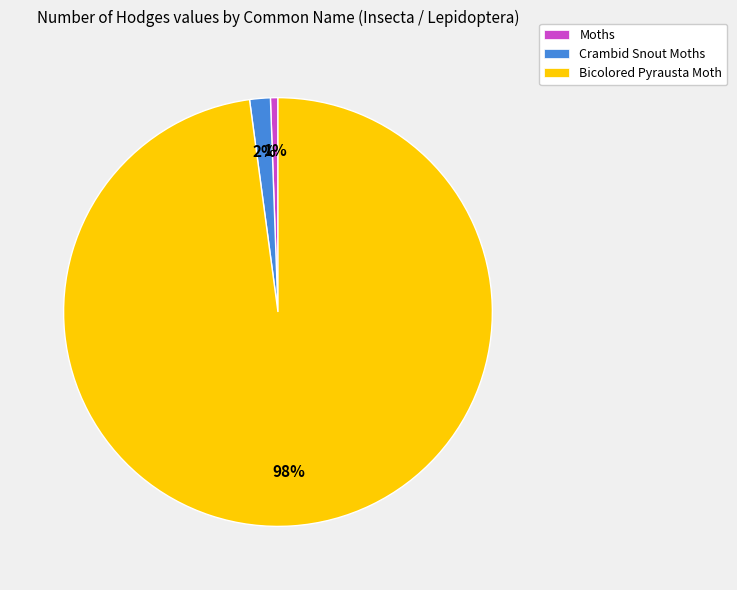

How many segments does this pie chart have?

3